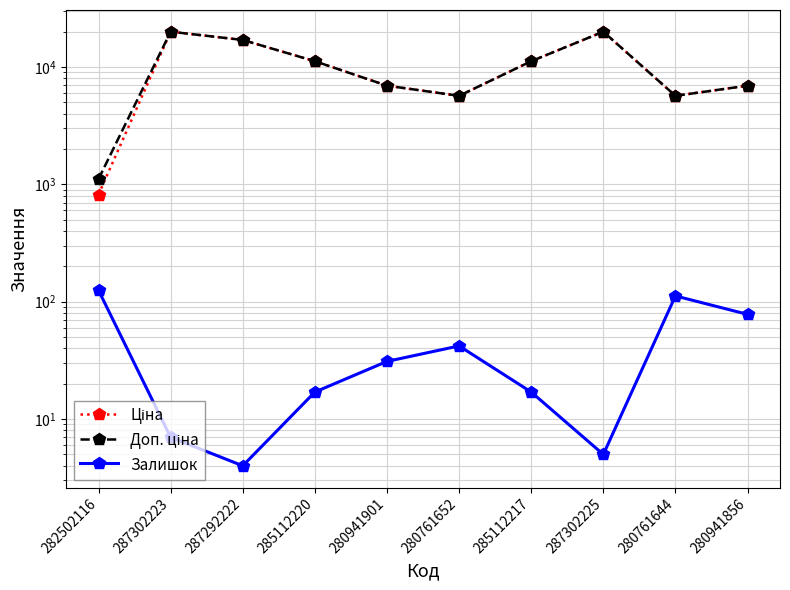

The Доп. ціна series shows 11188.2 at 285112217. True or false?

True